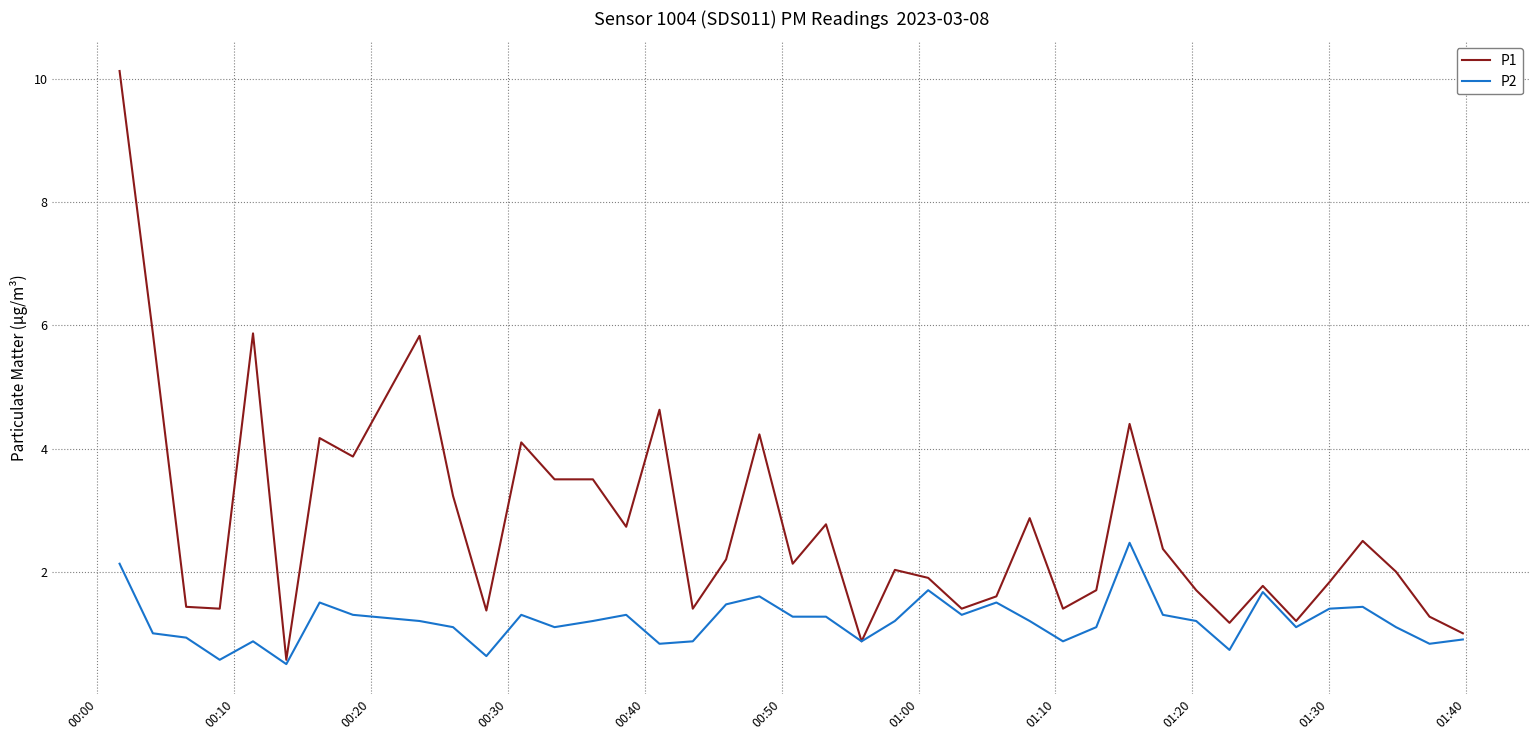

What is the highest value of the P1 series?

10.1